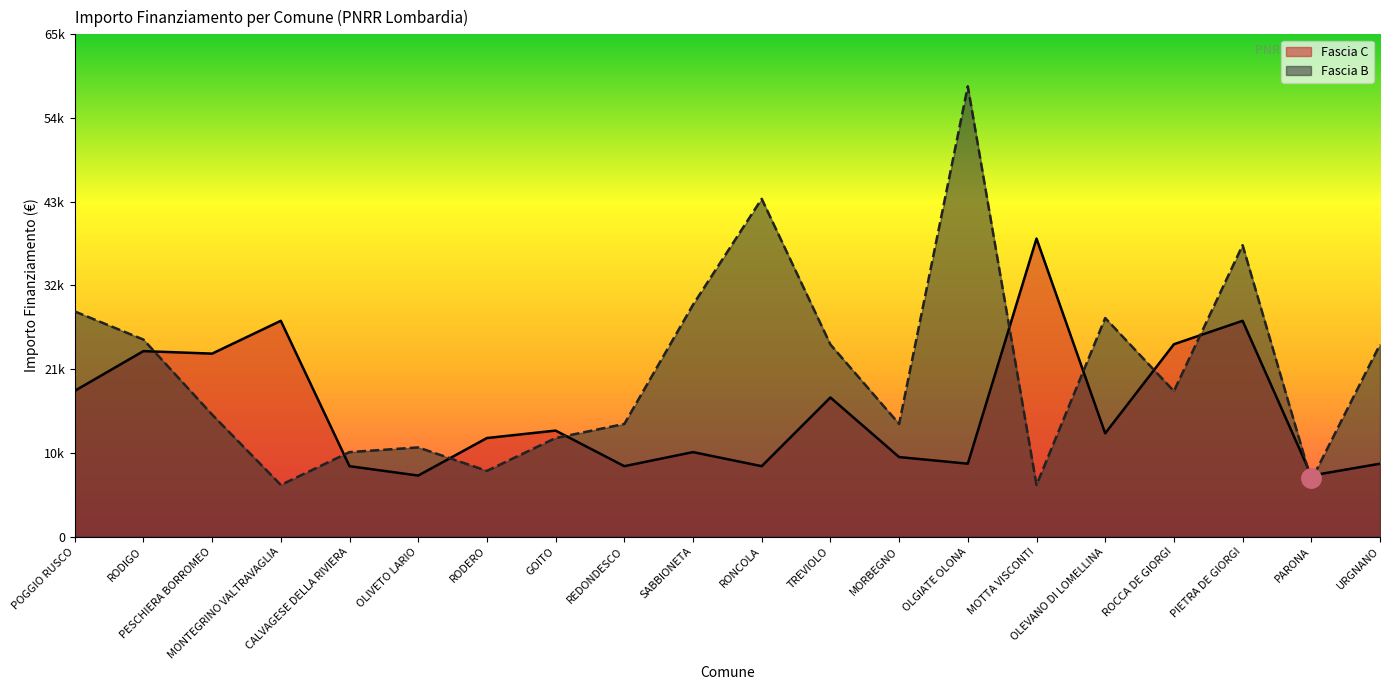

How many lines are shown in the chart?

2